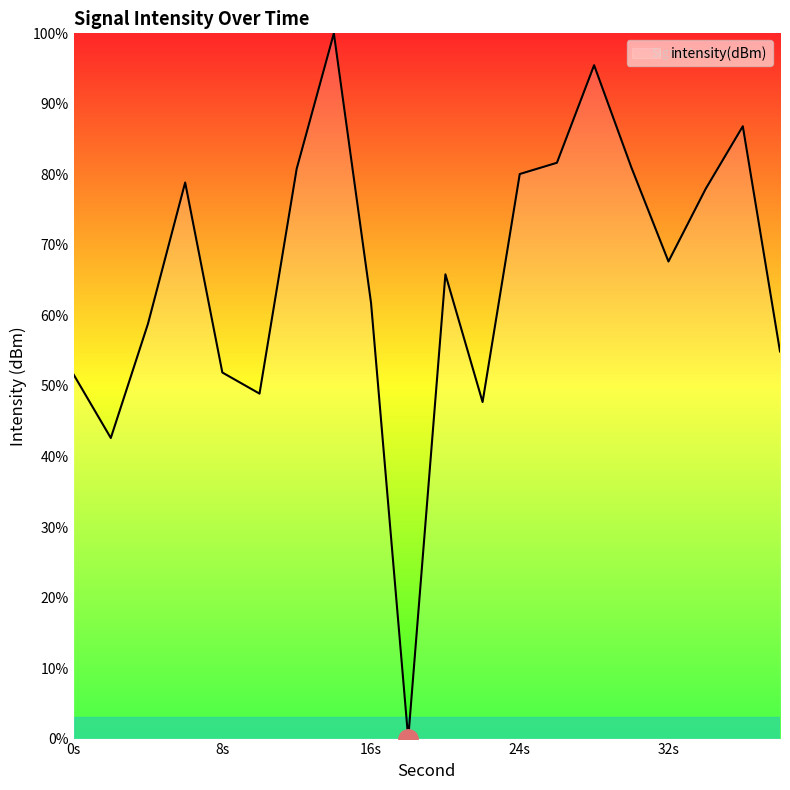

What is the greatest value displayed?

100.0